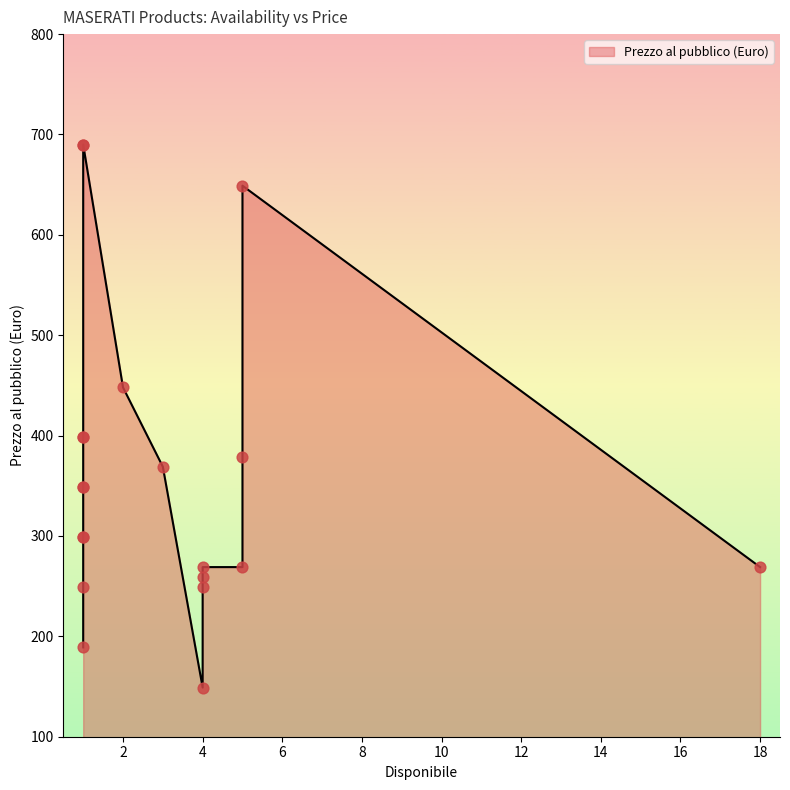

What is the change in value from 5 to 1?

+41